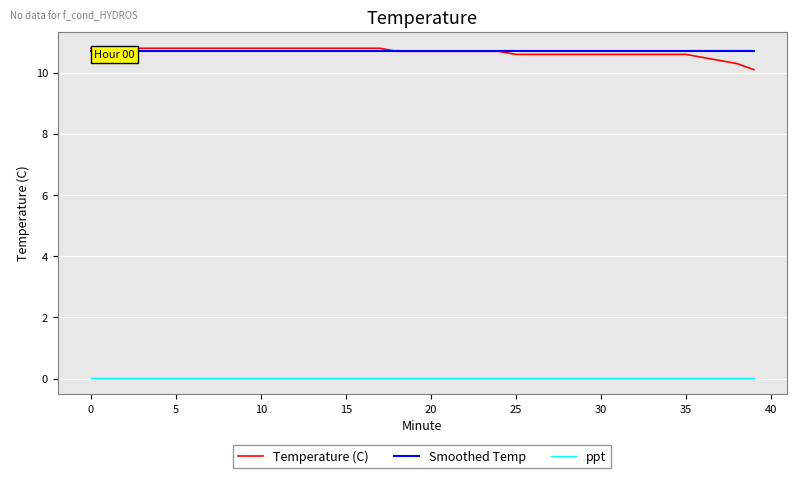

True or false: ppt and Temperature (C) intersect in this chart.

False